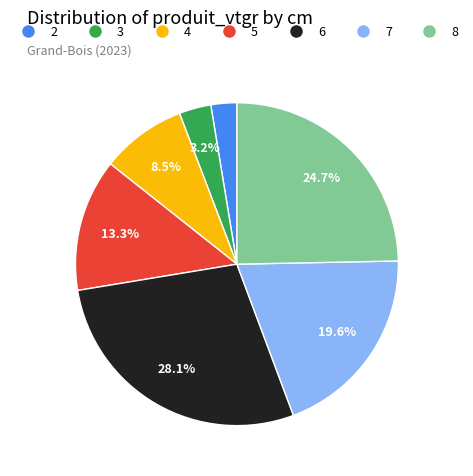

Rank the categories by value from lowest to highest.

2, 3, 4, 5, 7, 8, 6